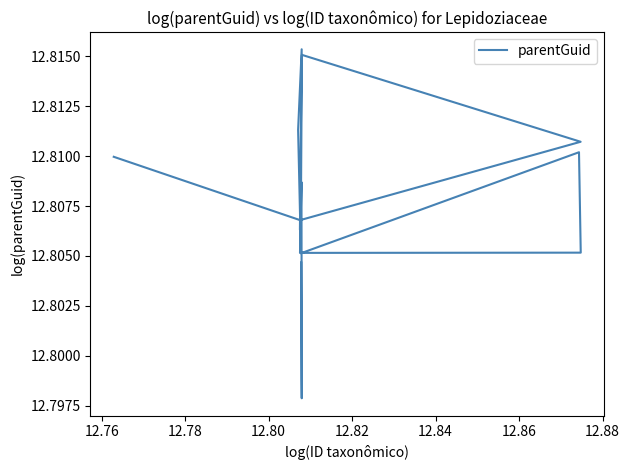

What is the average value?

12.8